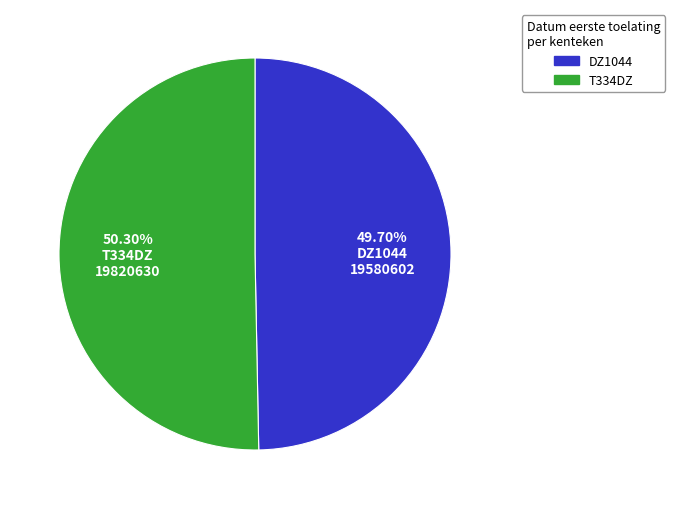

What portion of the pie excludes DZ1044?

50.3%